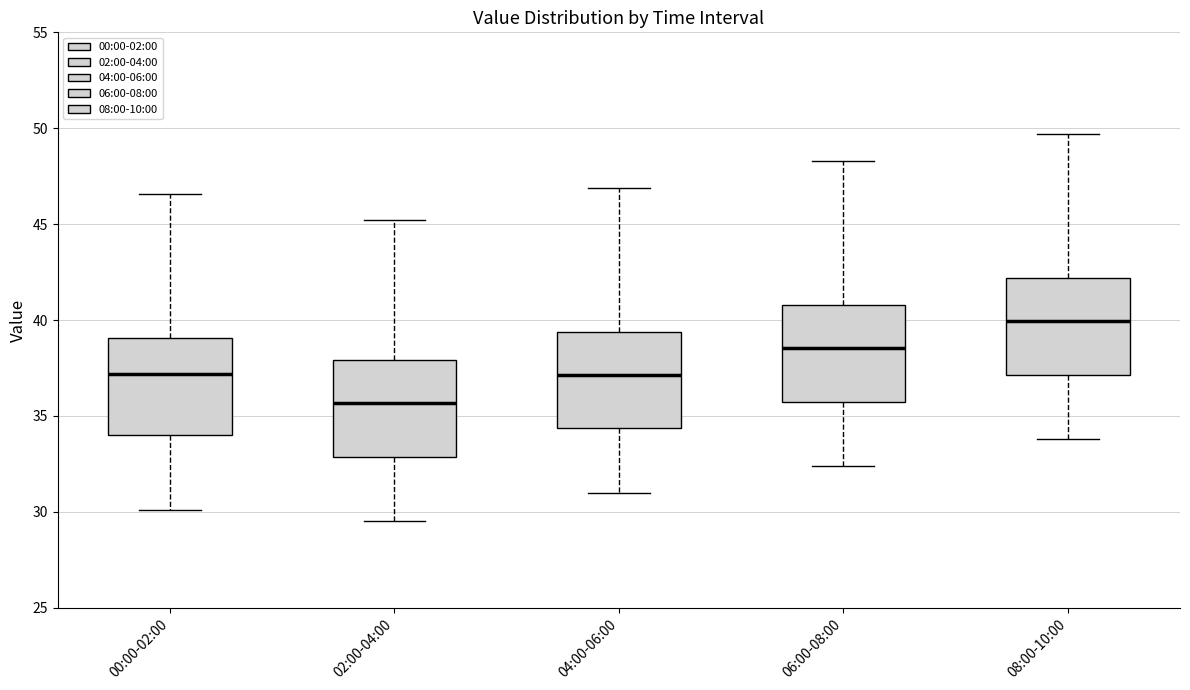

Reading left to right, transcribe this box plot: for each box, give where its median line is, the range the box spans, and where its two whiskers end, as read against the y-axis. The values are not printed on the chart, so give them approximately, as read against the axis.

00:00-02:00: median 37.0, box 34.0 to 39.0, whiskers 30.0 to 46.5
02:00-04:00: median 35.5, box 33.0 to 38.0, whiskers 29.5 to 45.0
04:00-06:00: median 37.0, box 34.5 to 39.5, whiskers 31.0 to 47.0
06:00-08:00: median 38.5, box 36.0 to 41.0, whiskers 32.5 to 48.5
08:00-10:00: median 40.0, box 37.0 to 42.0, whiskers 34.0 to 49.5